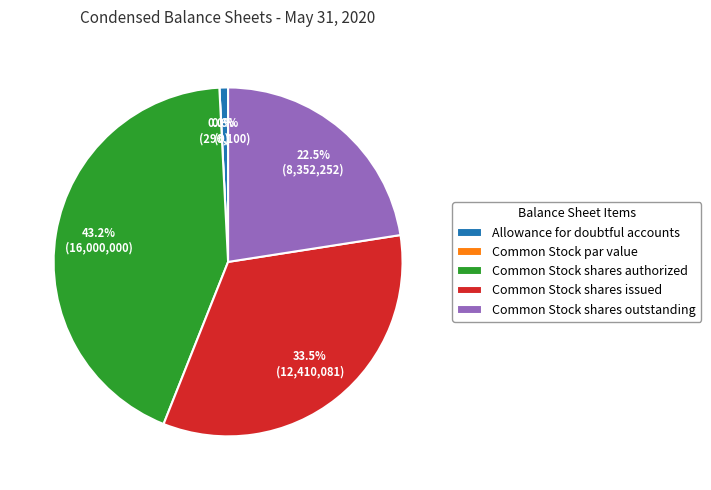

Combined, do Common Stock par value and Common Stock shares issued account for over 50%?

No